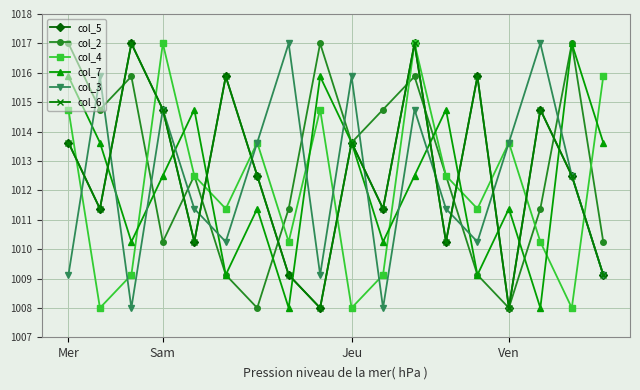

Which category has the highest value in the col_2 series?

Mer